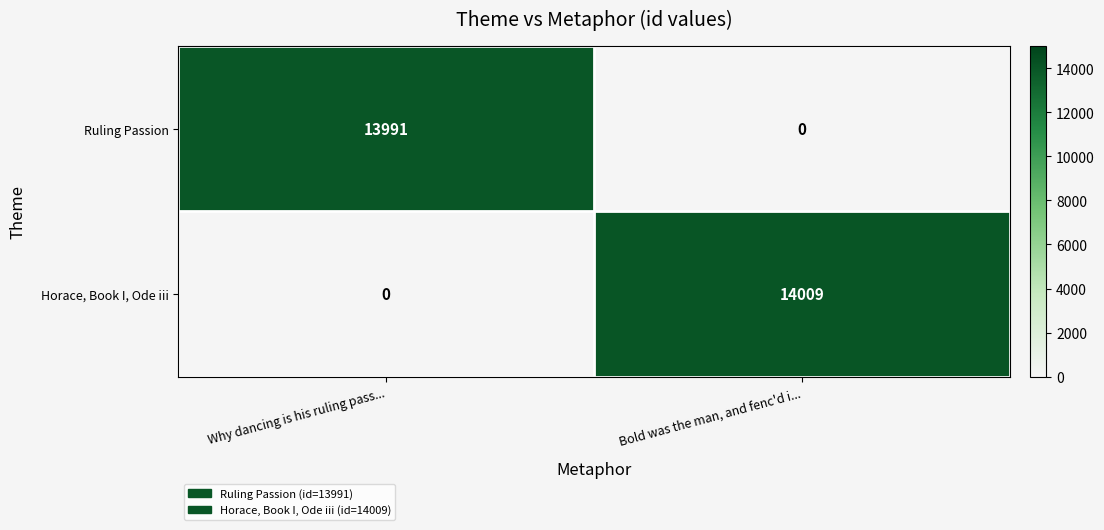

How many distinct data groups are displayed?

2